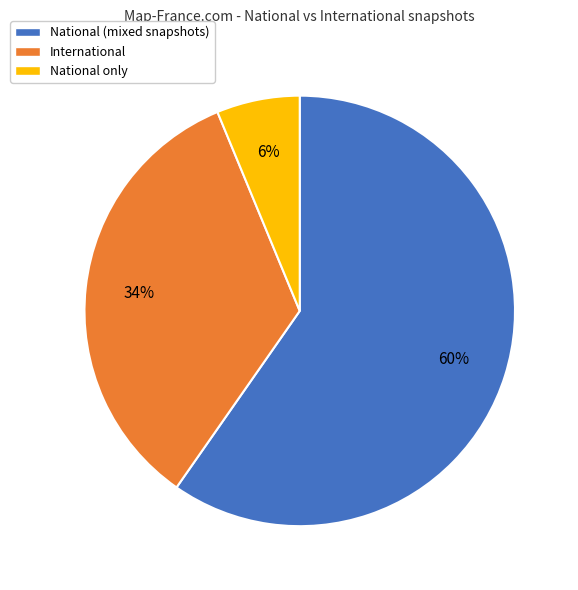

Do International and National (mixed snapshots) together represent more than half of the pie?

Yes